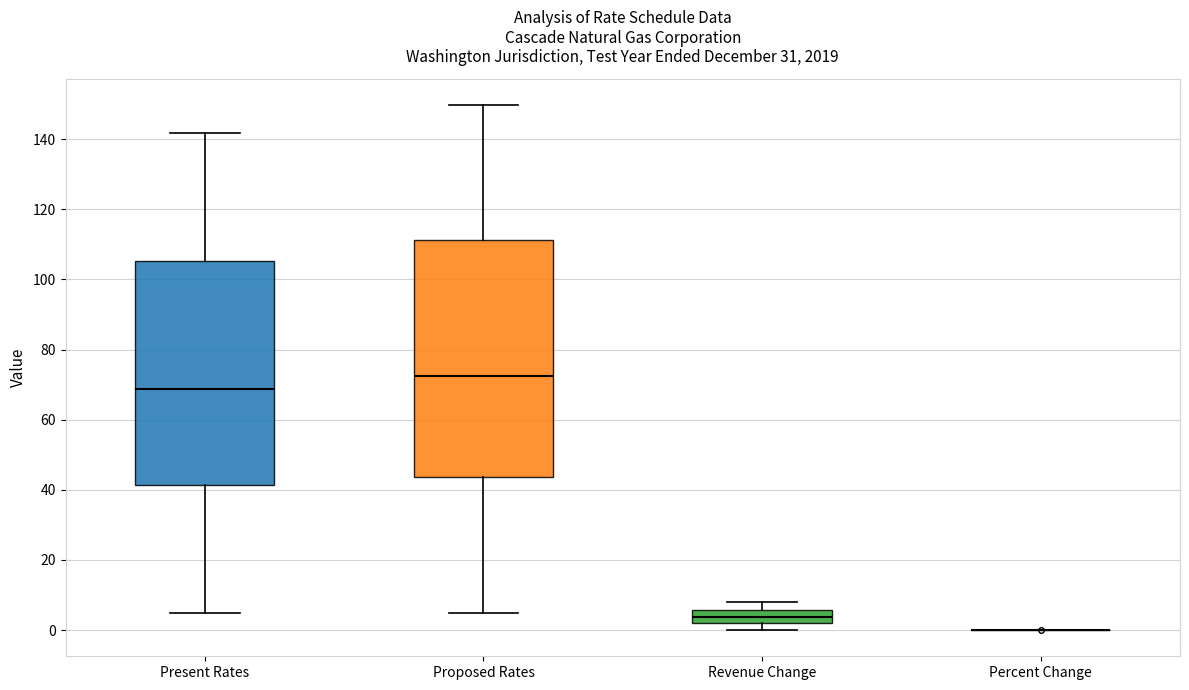

Comparing the boxes themselves (not the whiskers), which one is the tallest?

Proposed Rates